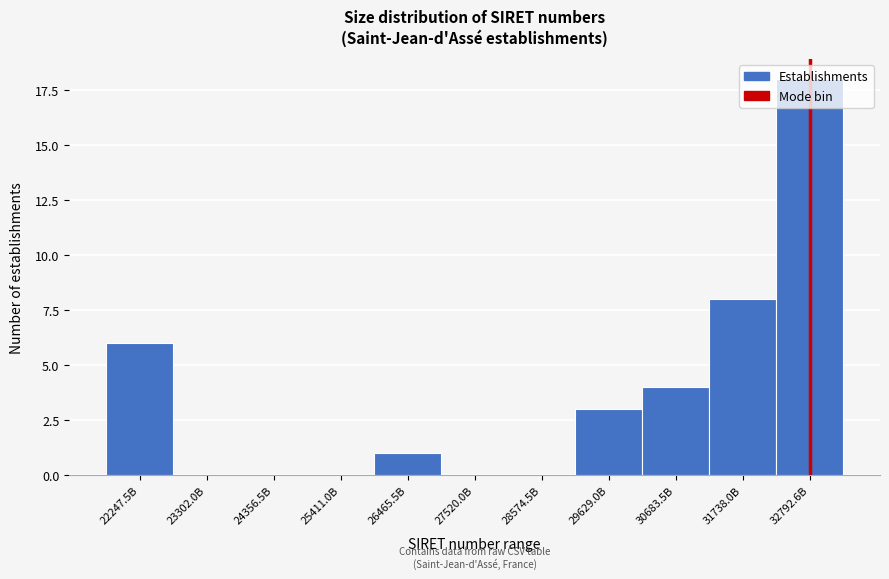

At which category does the chart reach its peak across all series?

32792.6B